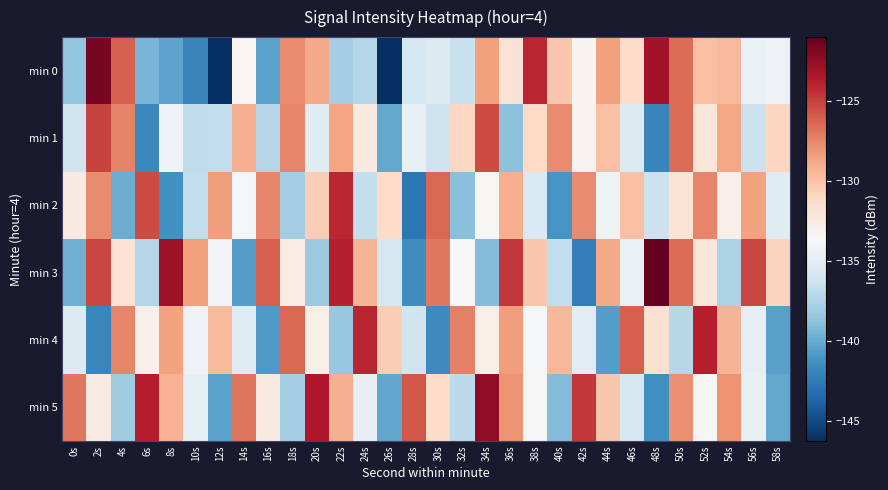

Which series changed the most between 40s and 42s?

min 5